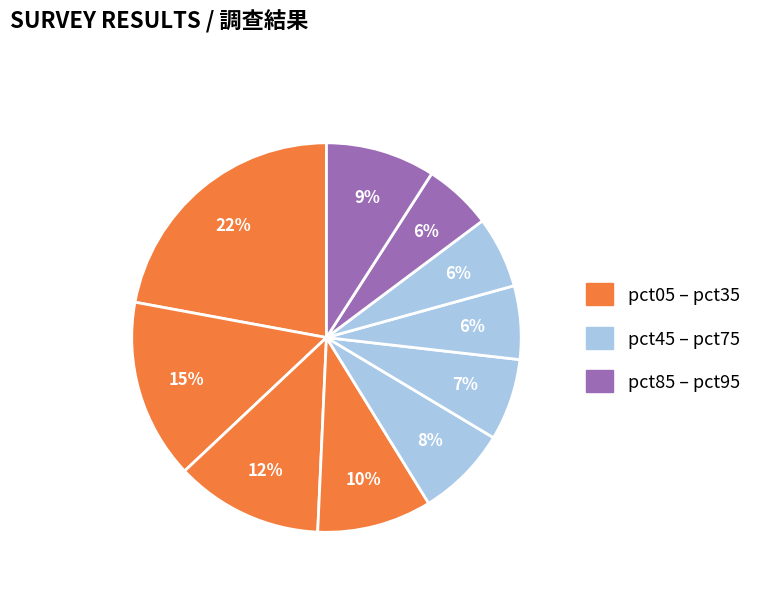

How many segments does this pie chart have?

10